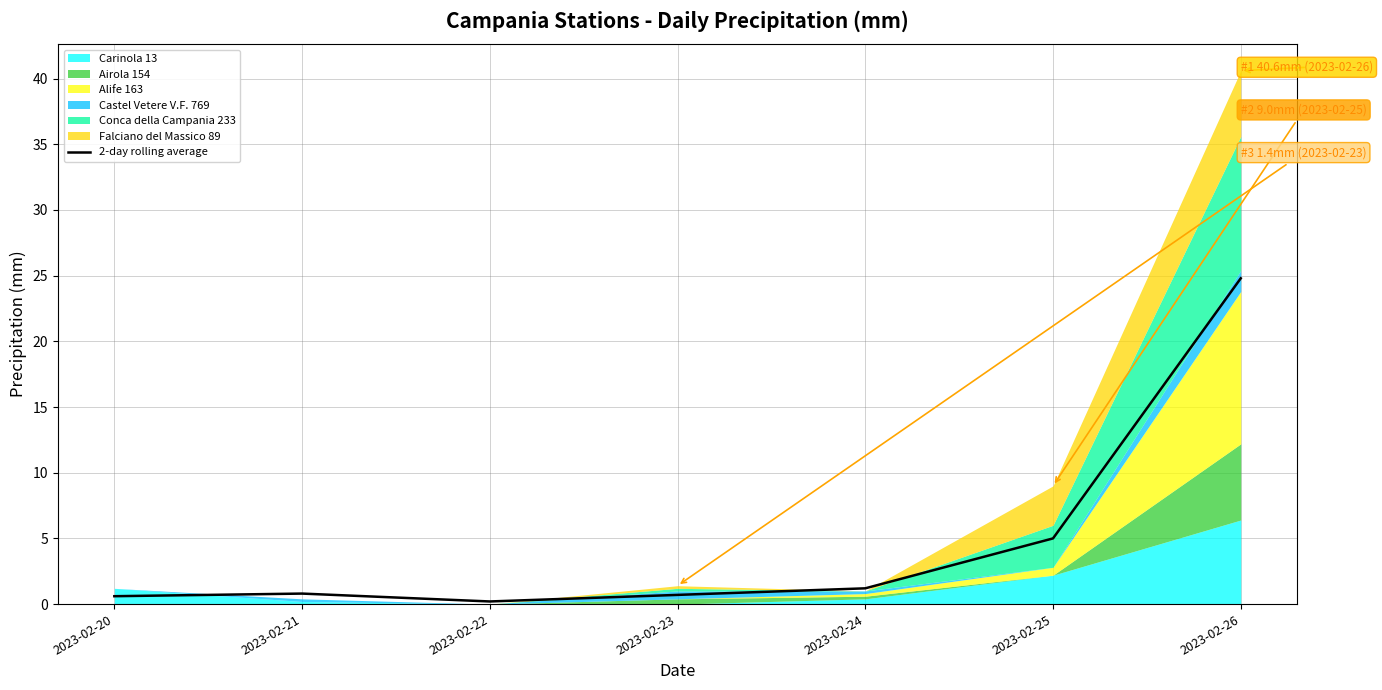

Reading left to right, list all the values displayed in this chart.

0.6	0.8	0.2	0.7	1.2	5.0	24.8